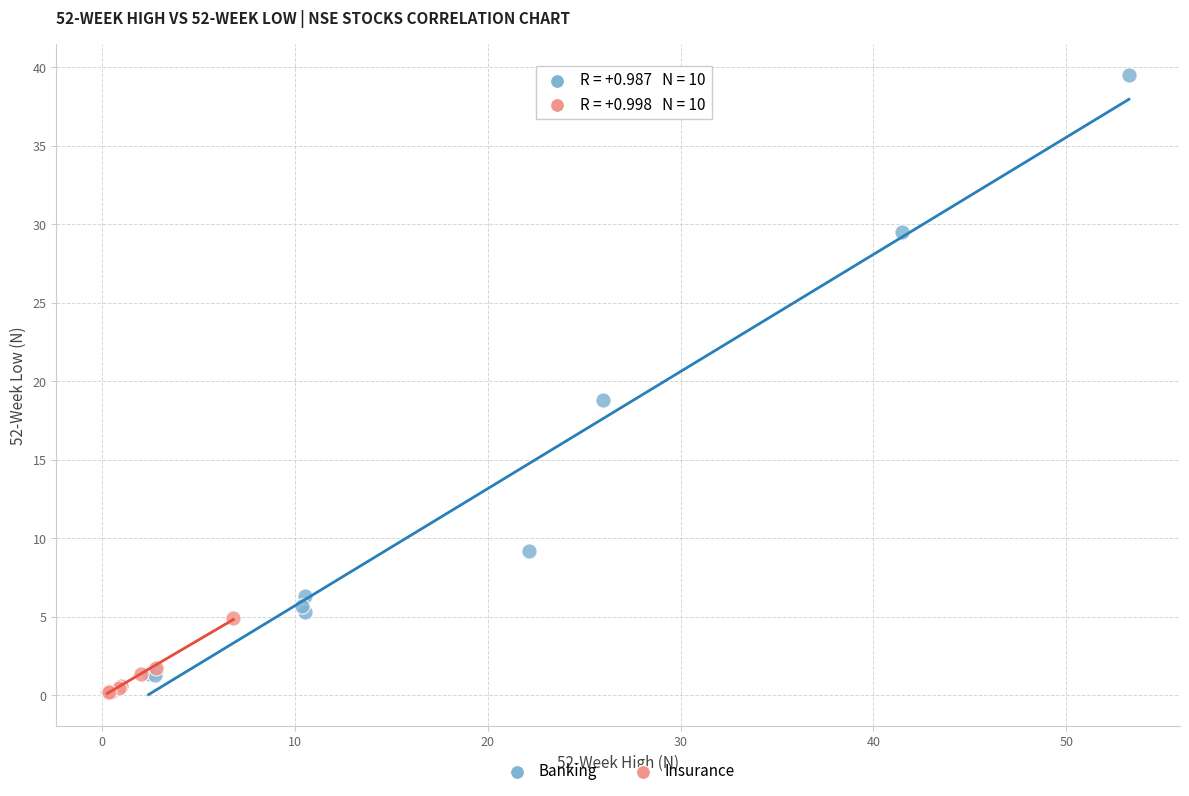

Which series reaches the maximum Y coordinate?

Banking